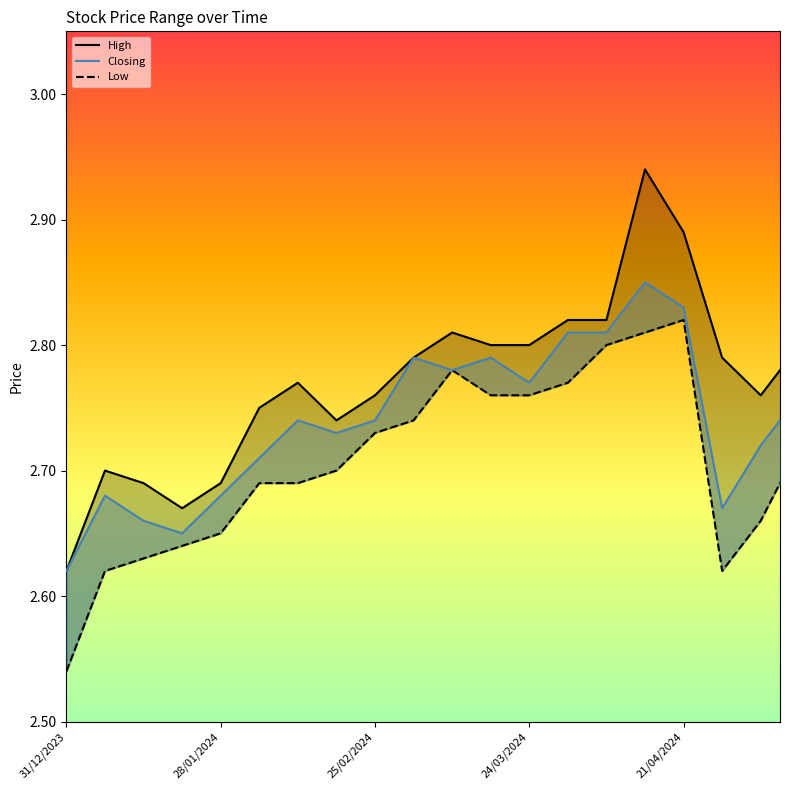

Which series has the widest spread of values?

High